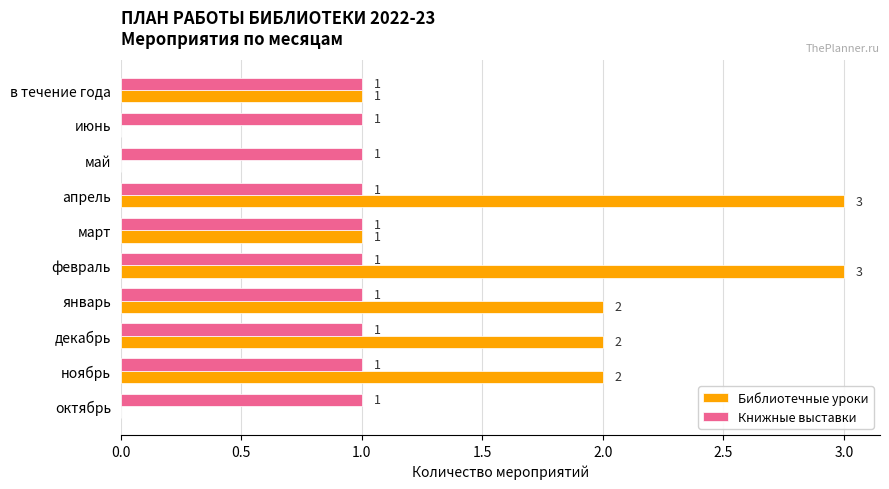

Is it true that Библиотечные уроки equals 0 at октябрь?

True